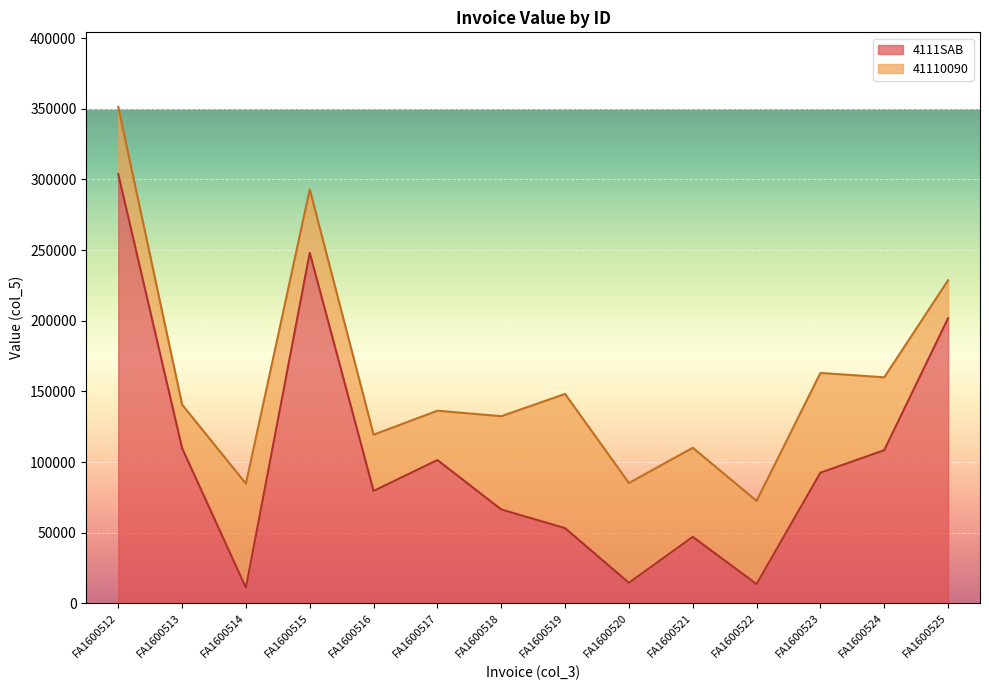

Approximately how many times larger is the value at FA1600516 compared to FA1600521?

1.7